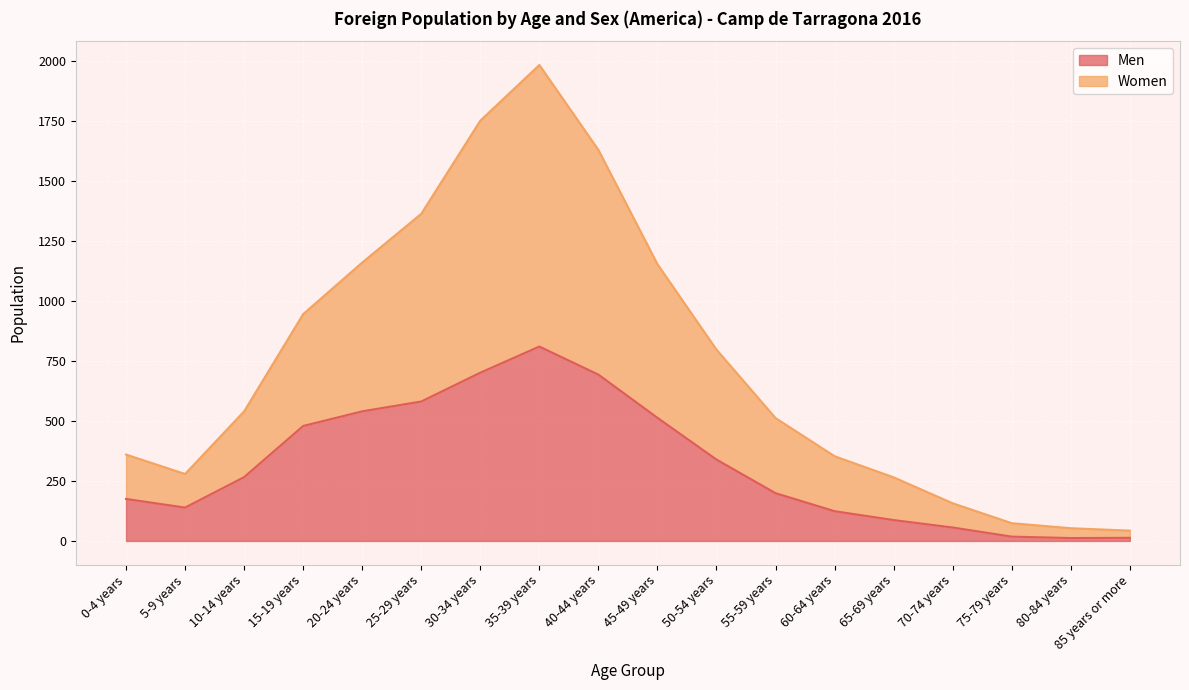

What is the difference between the second highest and second lowest values in the Men series?

688